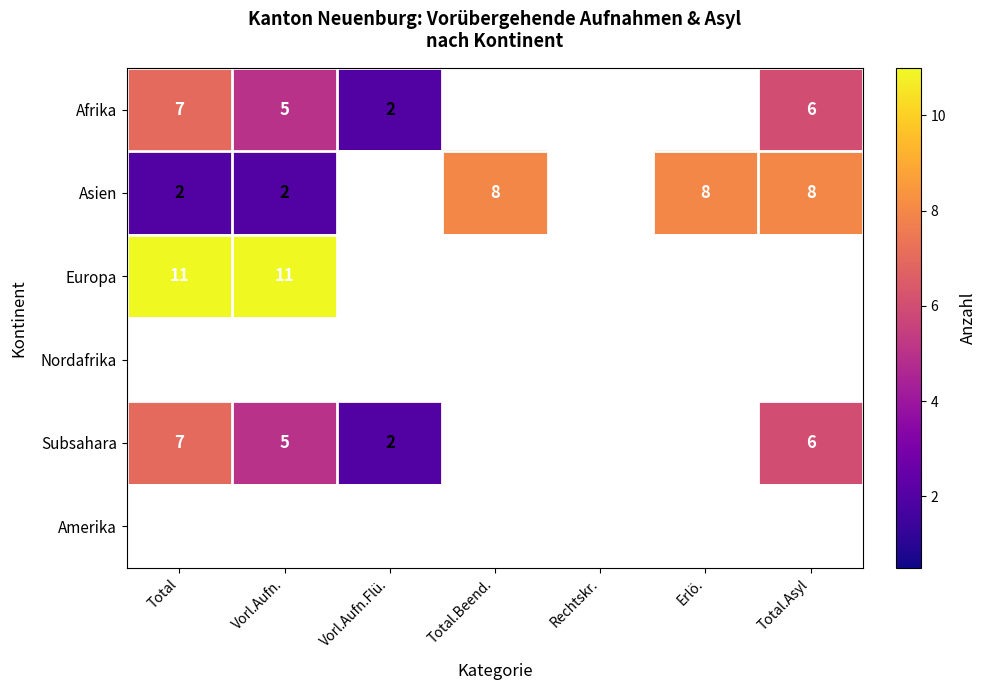

Is it true that Afrika equals 3 at Vorl.Aufn.Flü.?

False